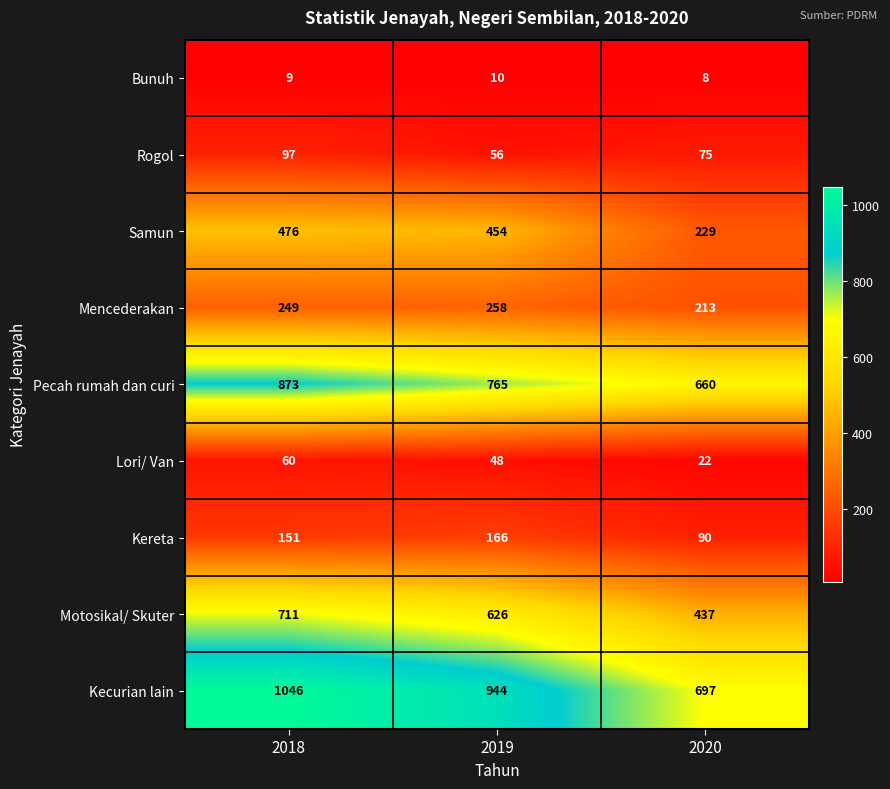

Is it true that Kereta equals 151 at 2018?

True